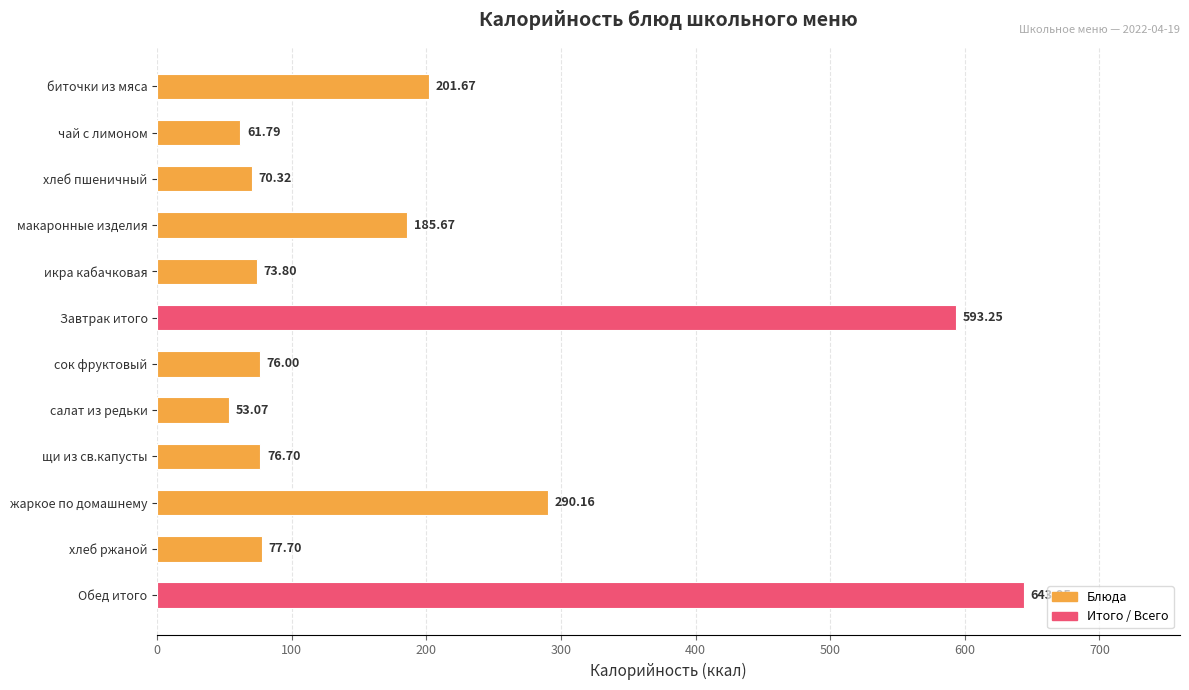

Are the bars grouped side by side (vs. stacked)?

No